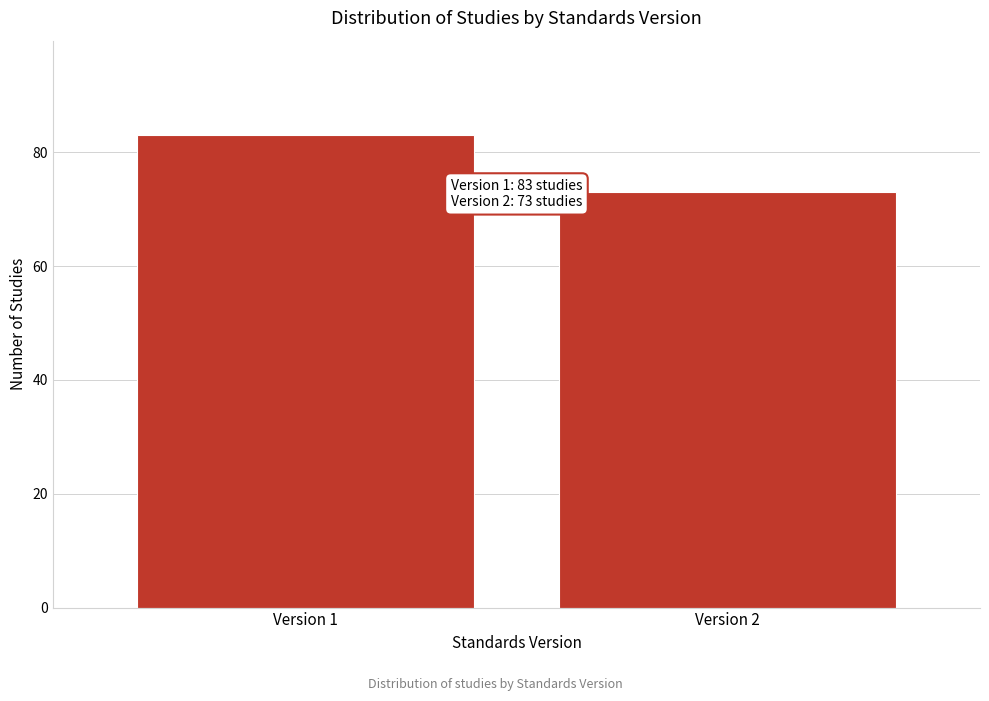

Reading left to right, extract all data points from this chart.

Version 1=83	Version 2=73